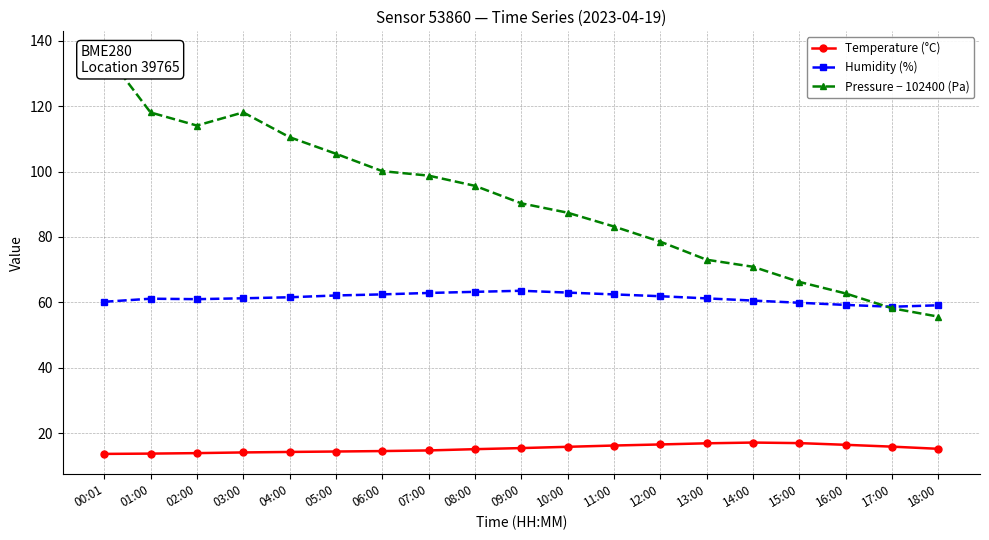

Which label corresponds to the smallest value in the chart?

00:01